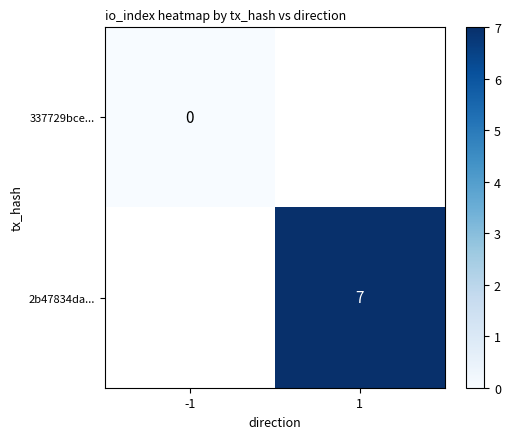

Is the value of 337729bce... at -1 greater than the value of 2b47834da... at 1?

No